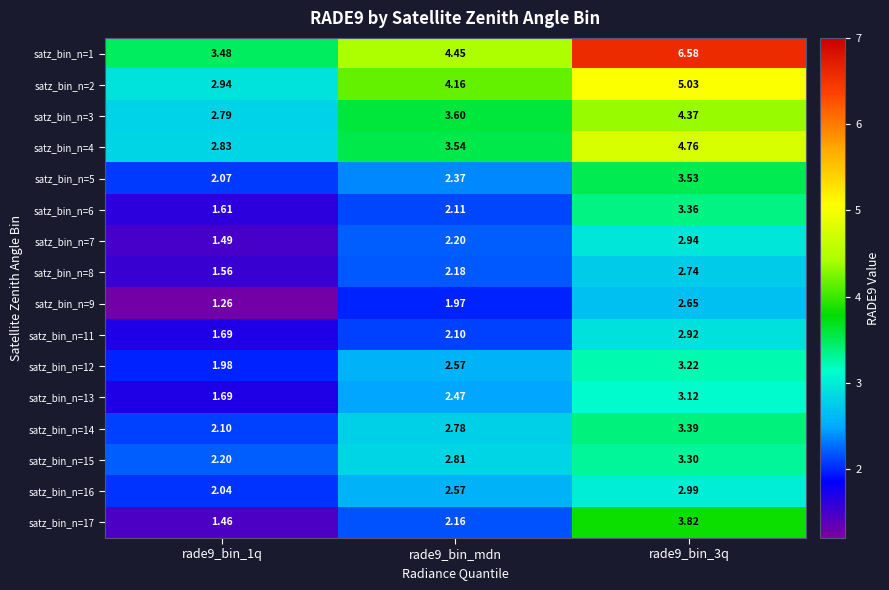

How many series are shown in this chart?

16